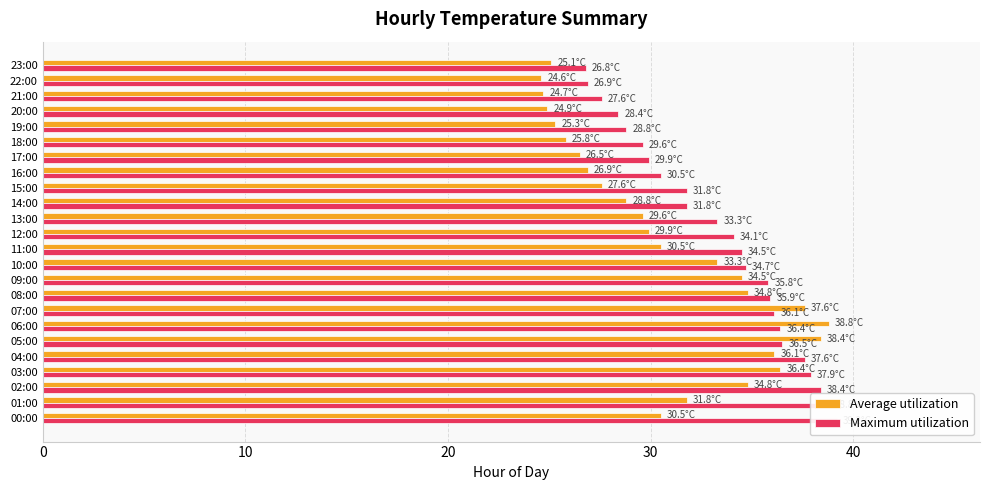

How many values in the Maximum utilization series exceed 34?

13